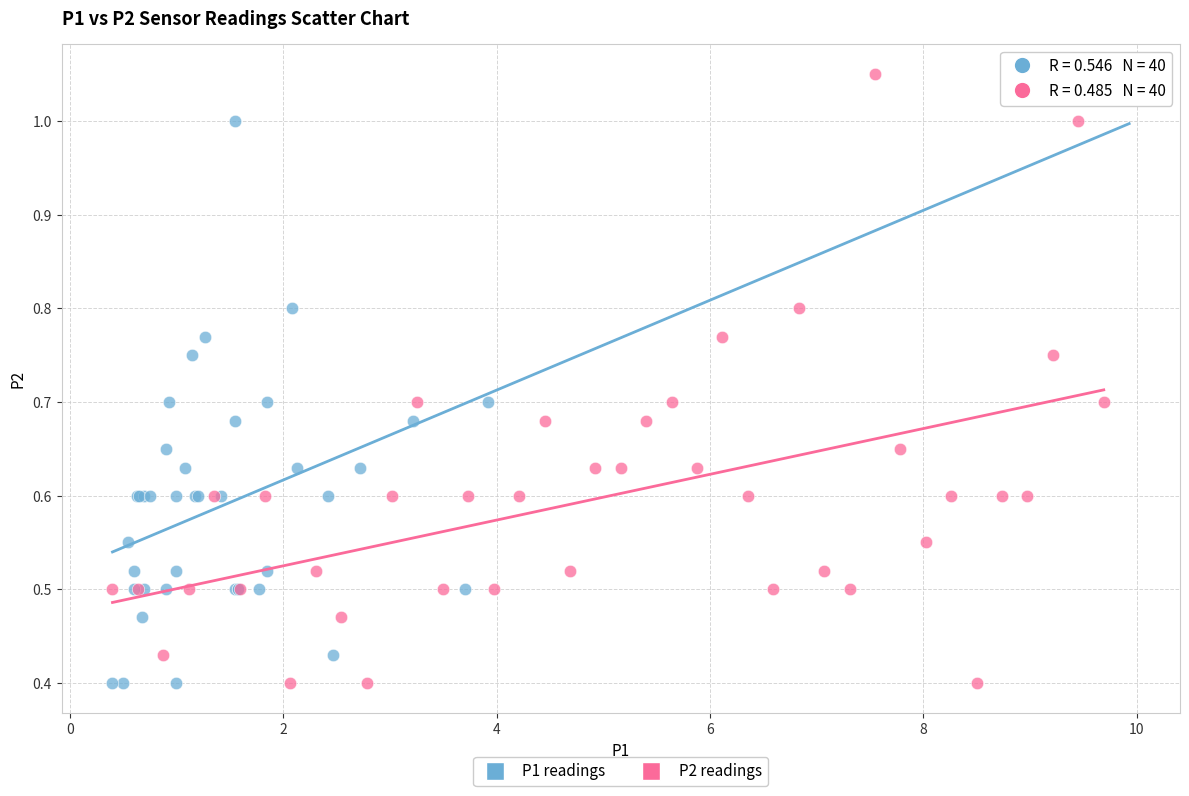

What are all the series names shown in the legend?

P1 readings, P2 readings